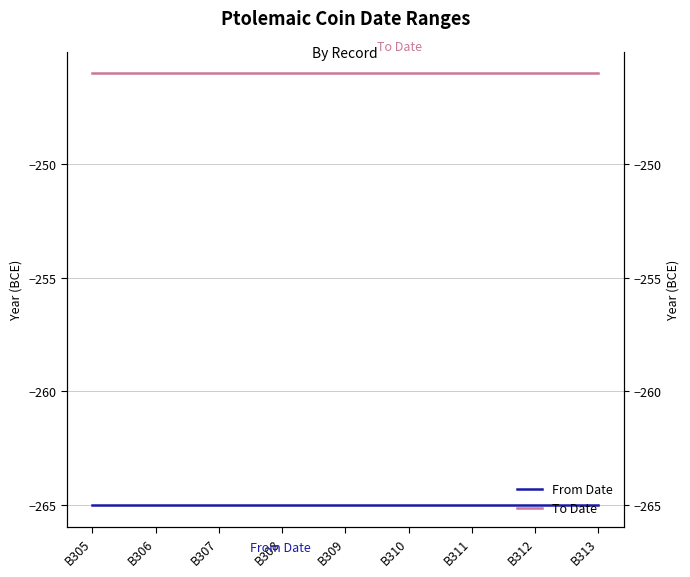

Between B307 and B309, which series saw the biggest shift?

From Date